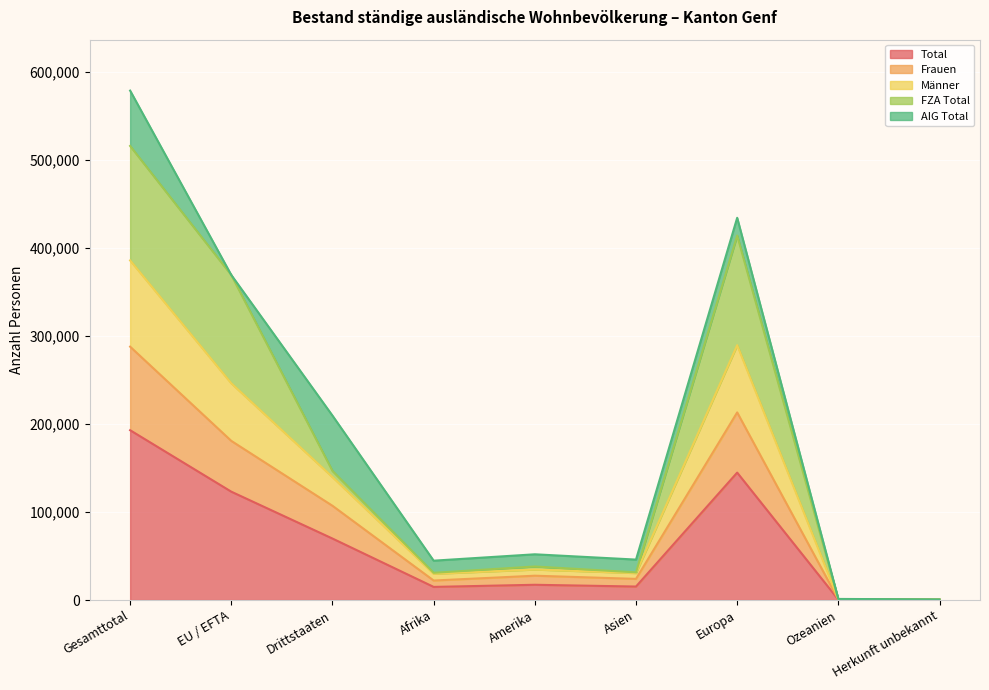

Which has a higher value, Afrika or EU / EFTA?

EU / EFTA